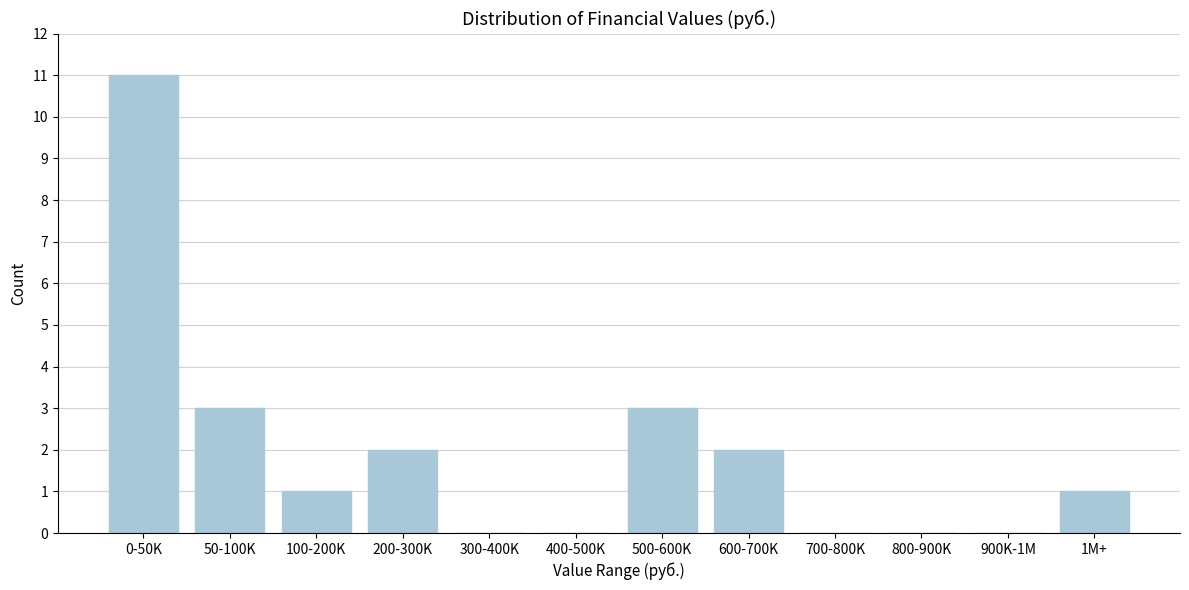

Reading right to left, list all the values displayed in this chart.

1M+=1	900K-1M=0	800-900K=0	700-800K=0	600-700K=2	500-600K=3	400-500K=0	300-400K=0	200-300K=2	100-200K=1	50-100K=3	0-50K=11